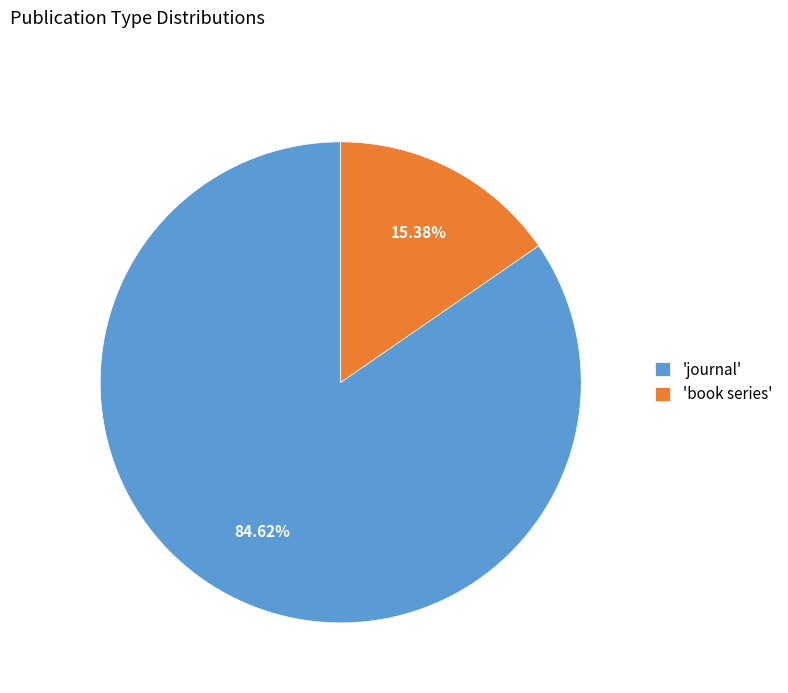

To the nearest percent, what is the average slice percentage?

50%